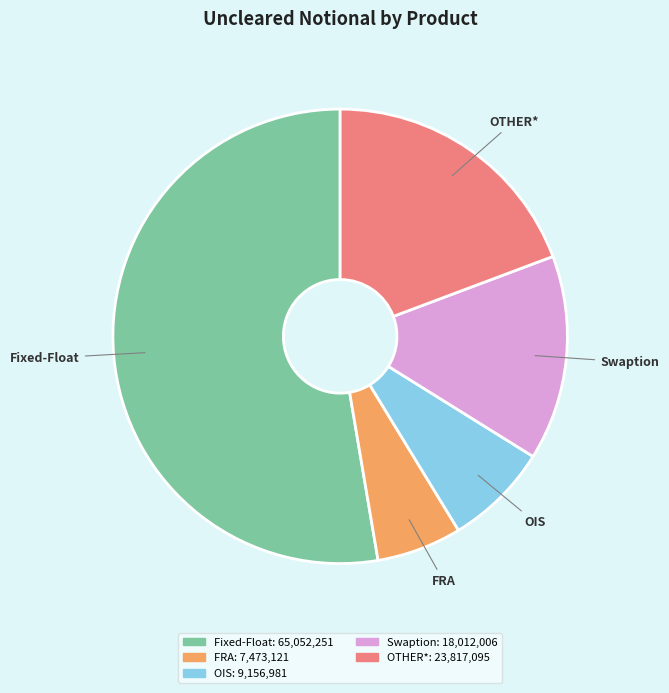

What is the ratio of the value at OIS to the value at FRA?

1.2